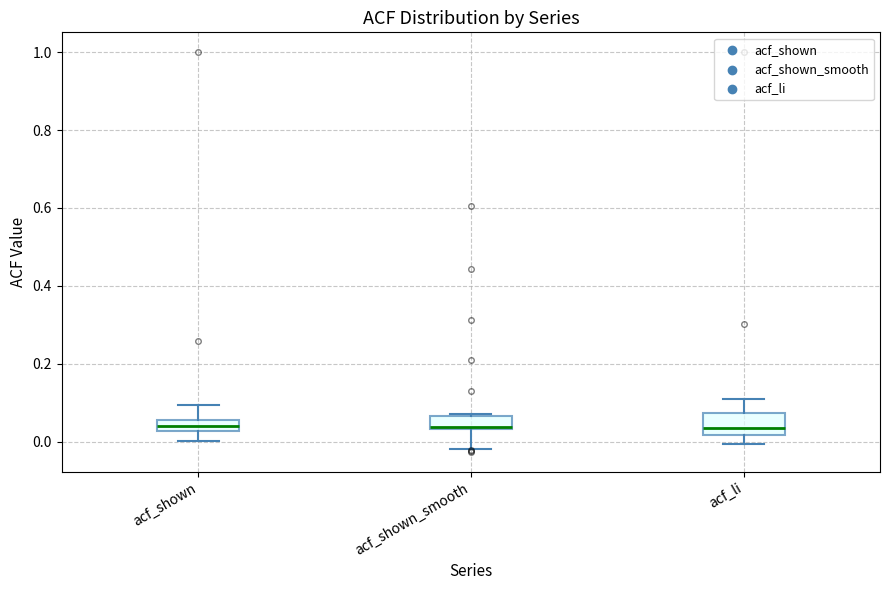

Which box is the tallest, from its lower edge to its upper edge?

acf_li